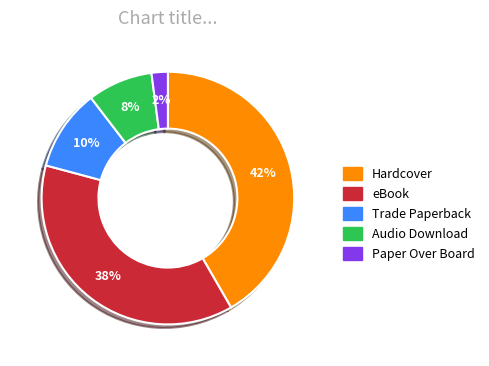

Is it true that Paper Over Board is 2% of the pie?

True